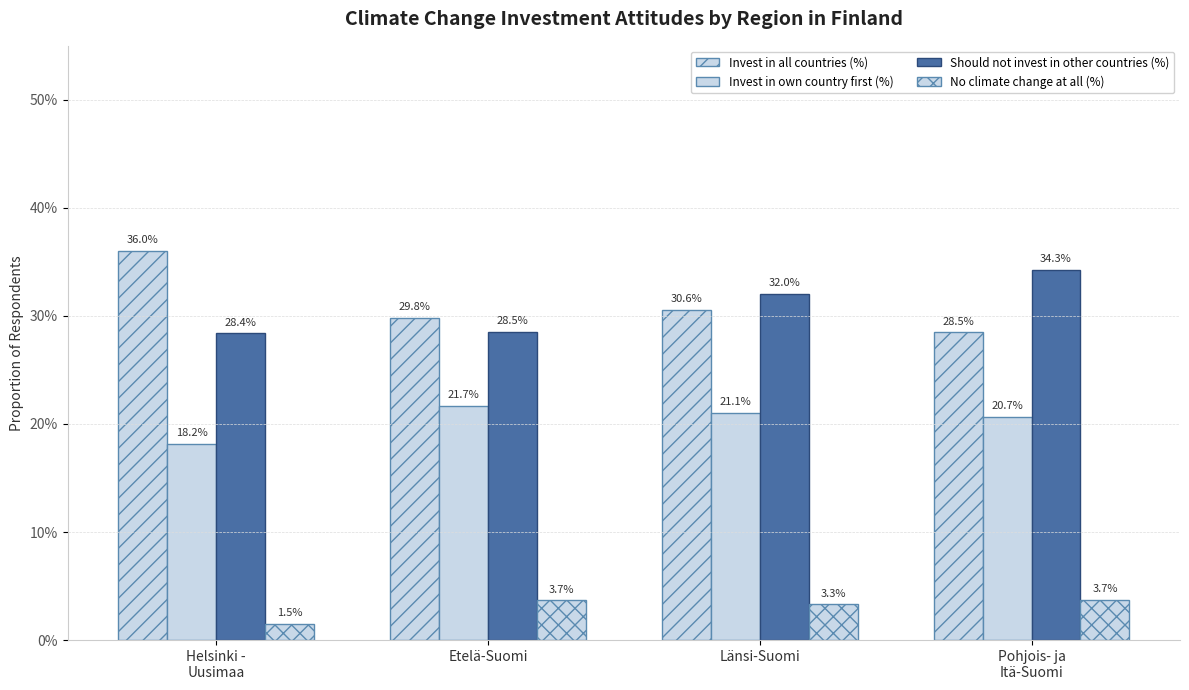

At which label is Invest in all countries (%) closest to 0?

Pohjois- ja
Itä-Suomi